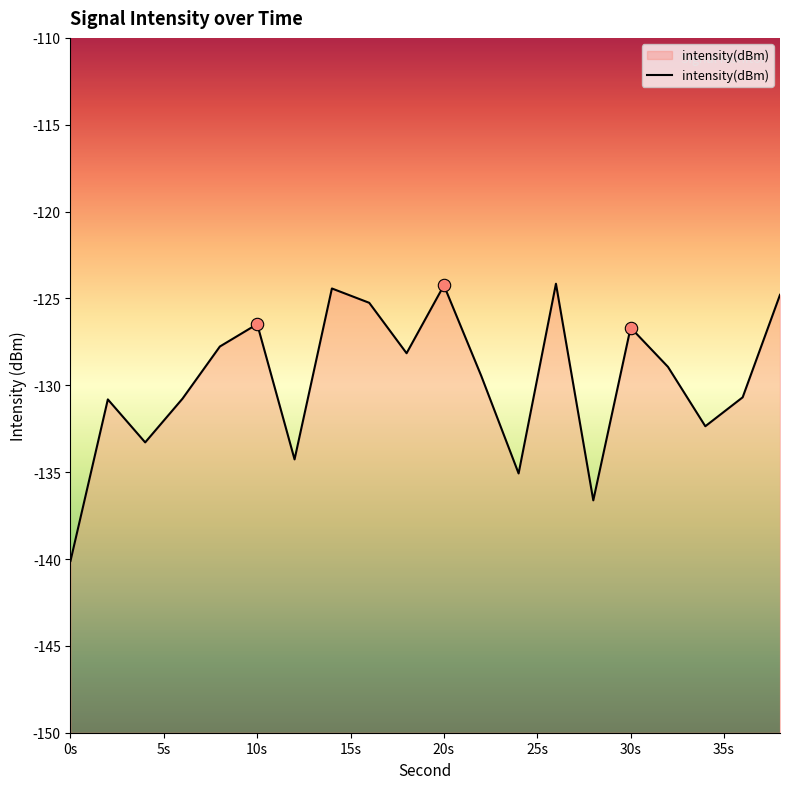

Which has a higher value, 2 or 22?

22